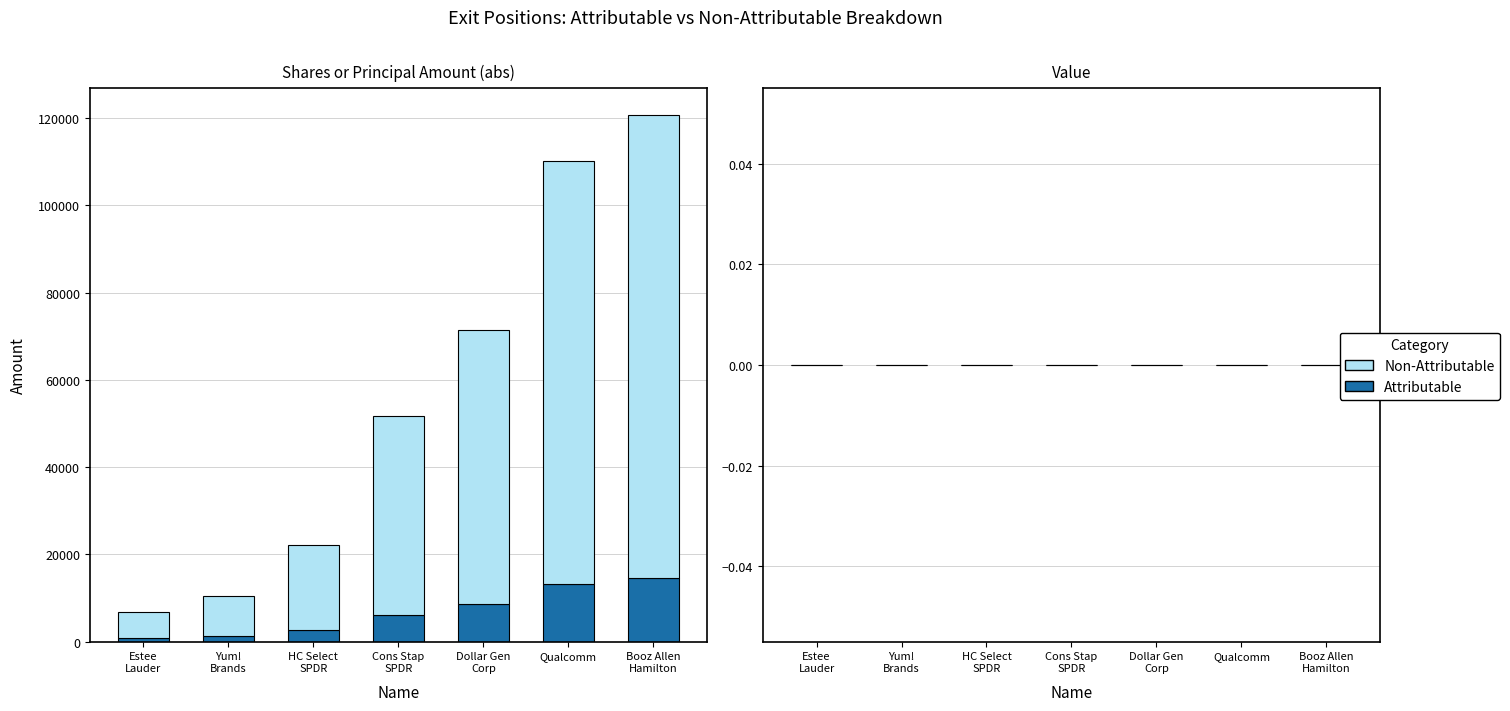

What is the average value of the Attributable series?

6742.0